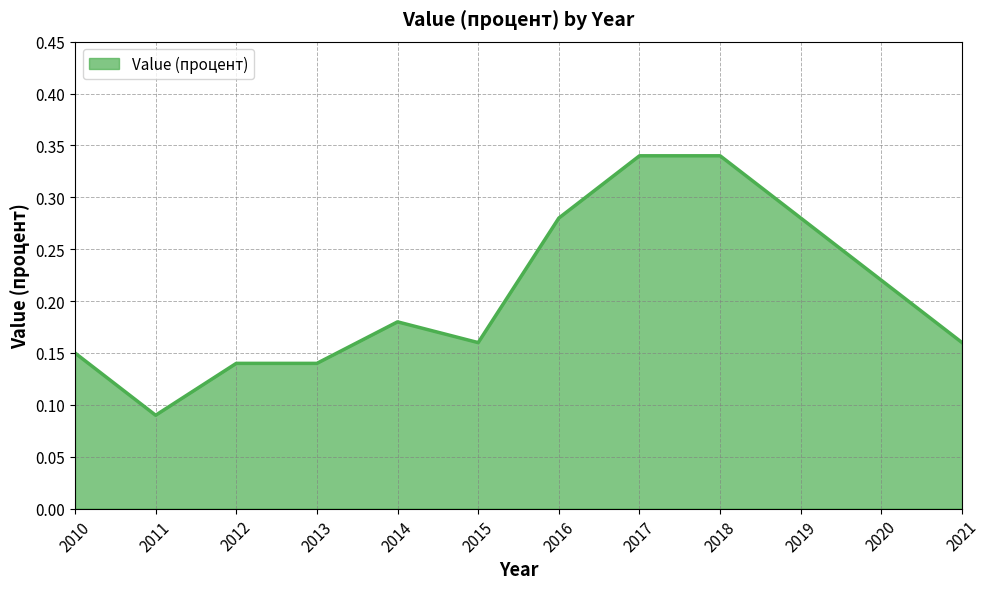

At which label is the value closest to 0?

2011